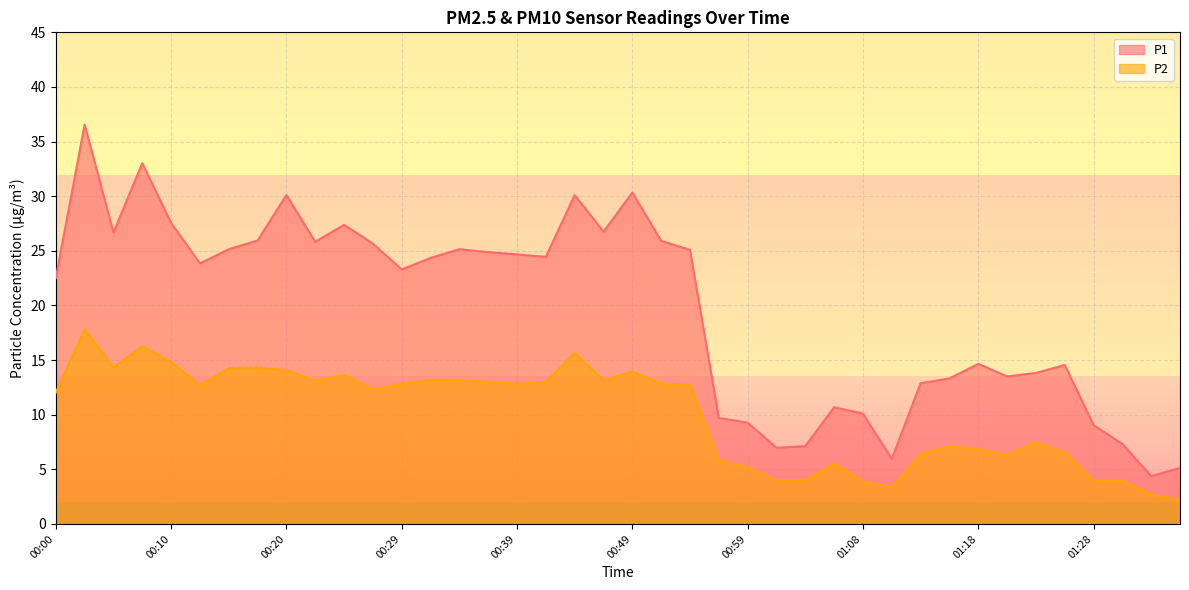

True or false: P1 has more than 0 interior local peaks.

True